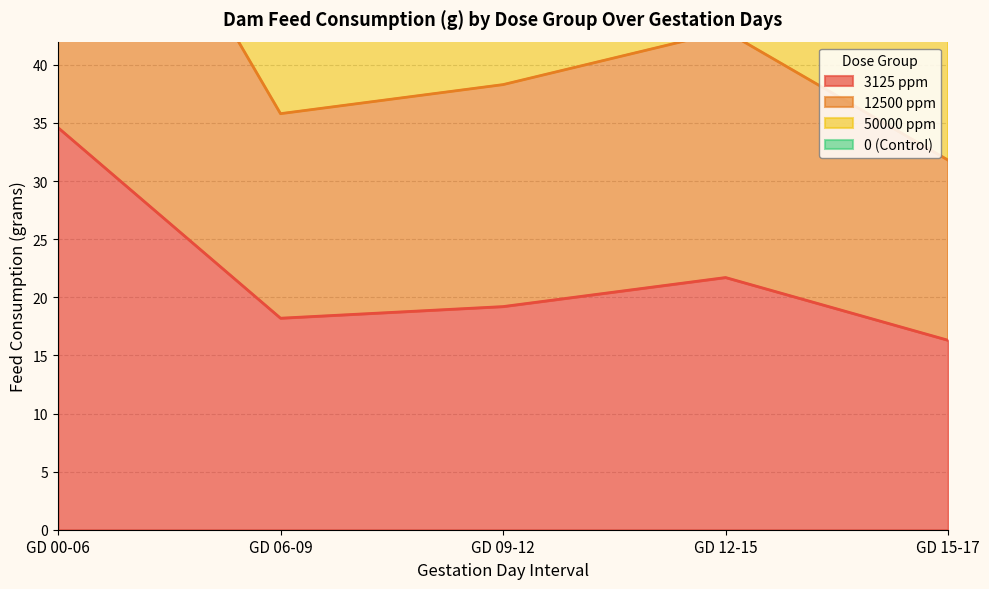

What is the difference between the second highest and minimum values in the 12500 ppm series?

11.1